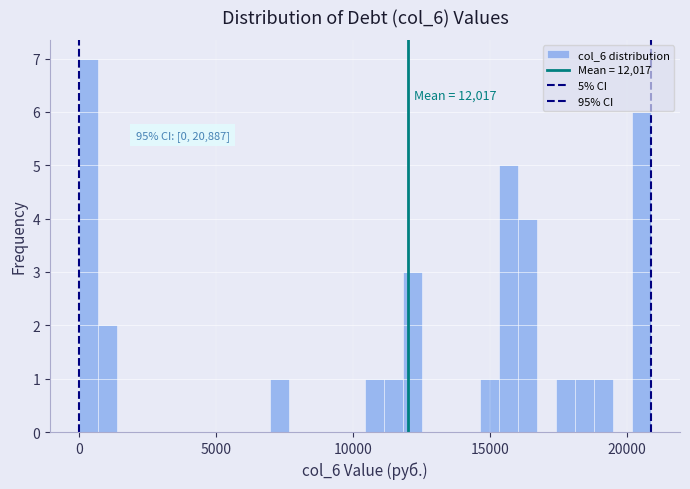

Around what value on the x-axis is the tallest bar? Give the approximate position of its centre, as read against the axis.

500